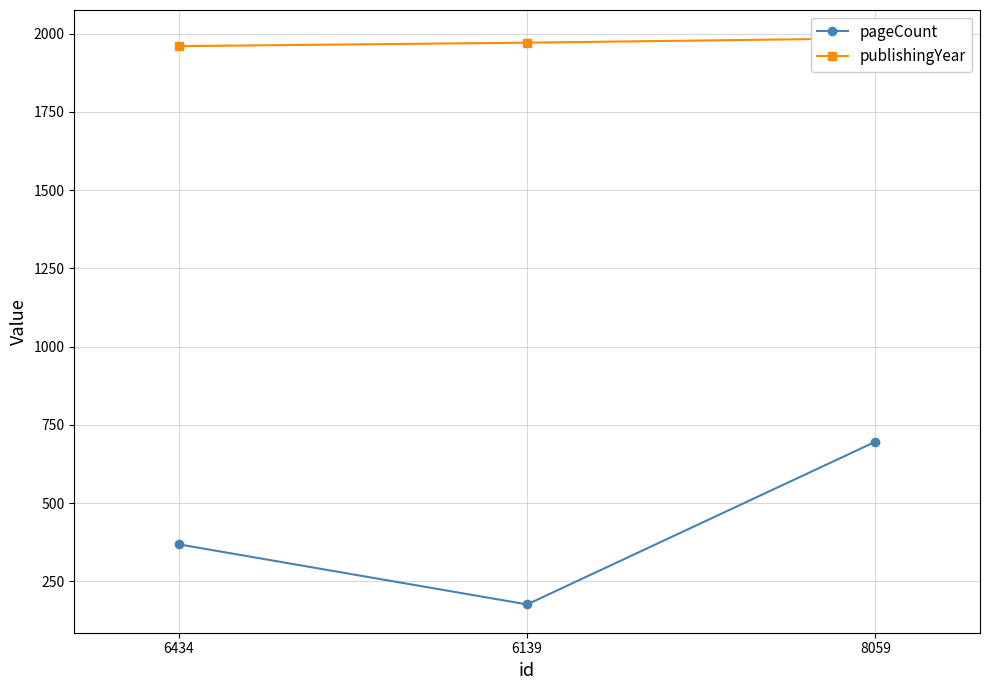

Which has a higher value, 6434 or 6139?

6434